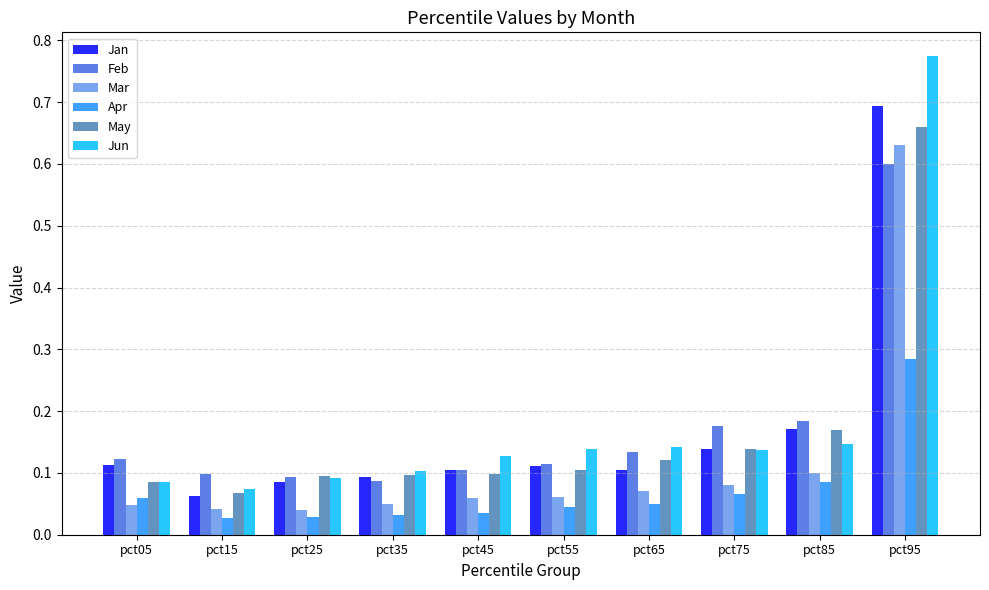

At which category is the sum across all series the highest?

pct95